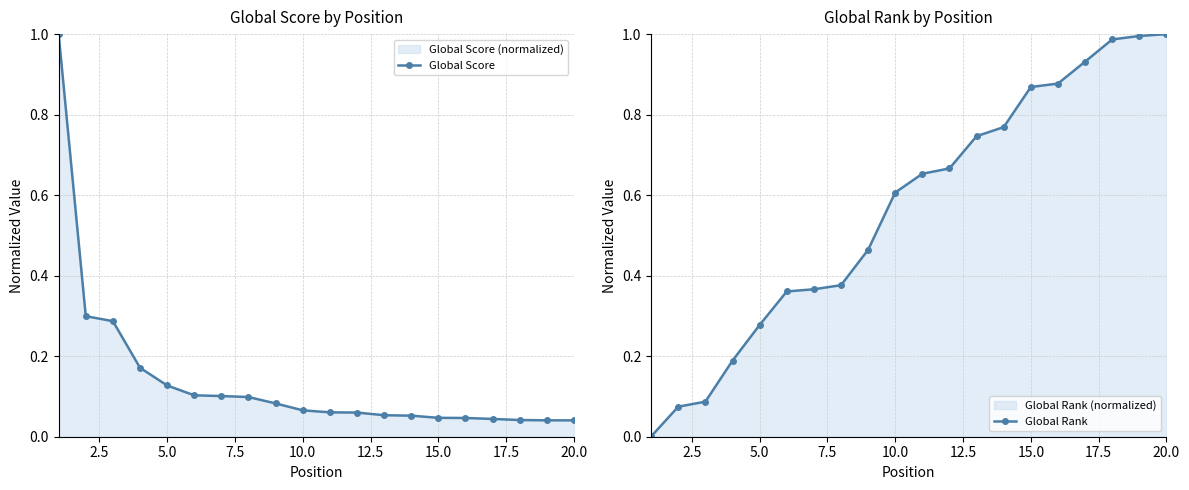

What is the highest value of the Global Score series?

1.0